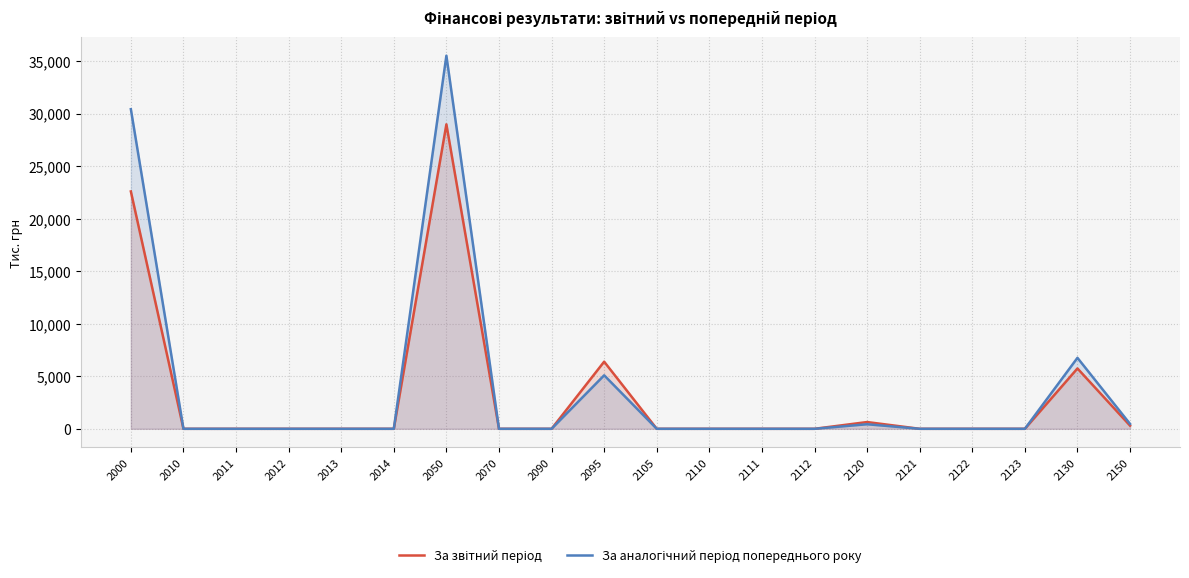

Between 2000 and 2013, which is larger?

2000